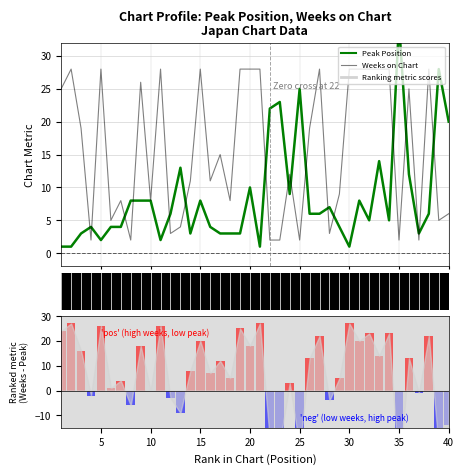

Which series has the largest total across all categories?

Weeks on Chart